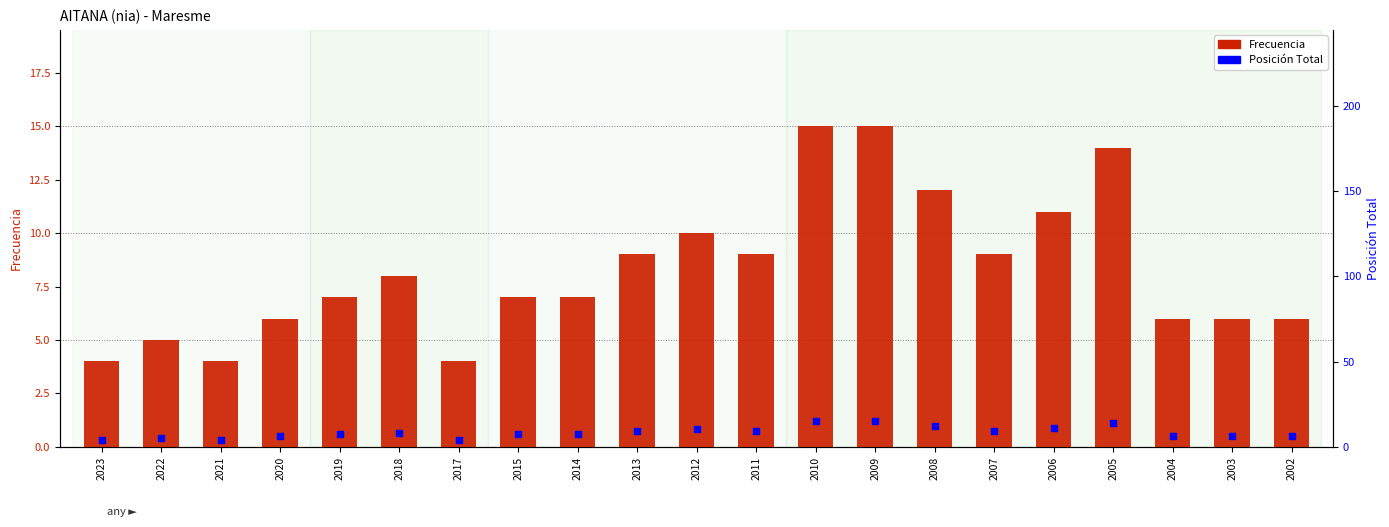

Which series has the largest Y range (max minus min)?

Frecuencia